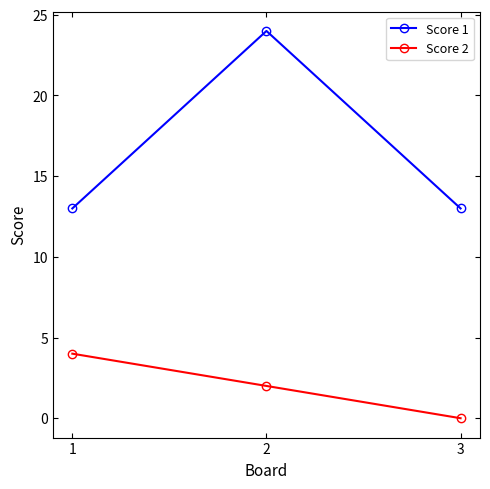

How many lines are shown in the chart?

2